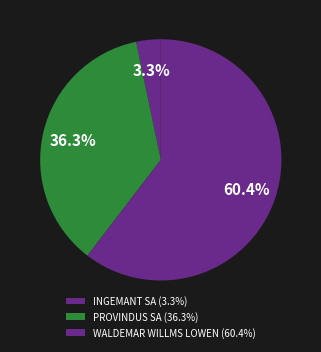

Approximately how many times larger is the value at WALDEMAR WILLMS LOWEN compared to INGEMANT SA?

18.4